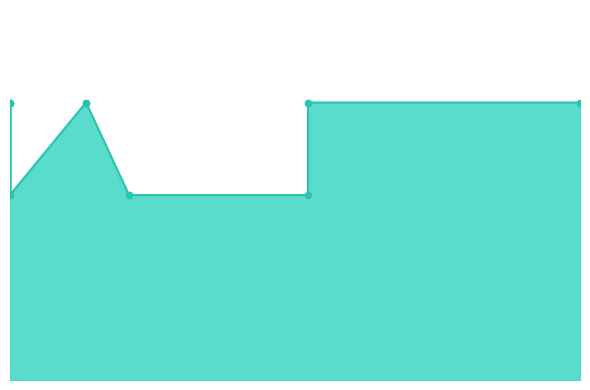

What is the ratio of the value at 2023-04-18 to the value at 2021-12-10?

1.0